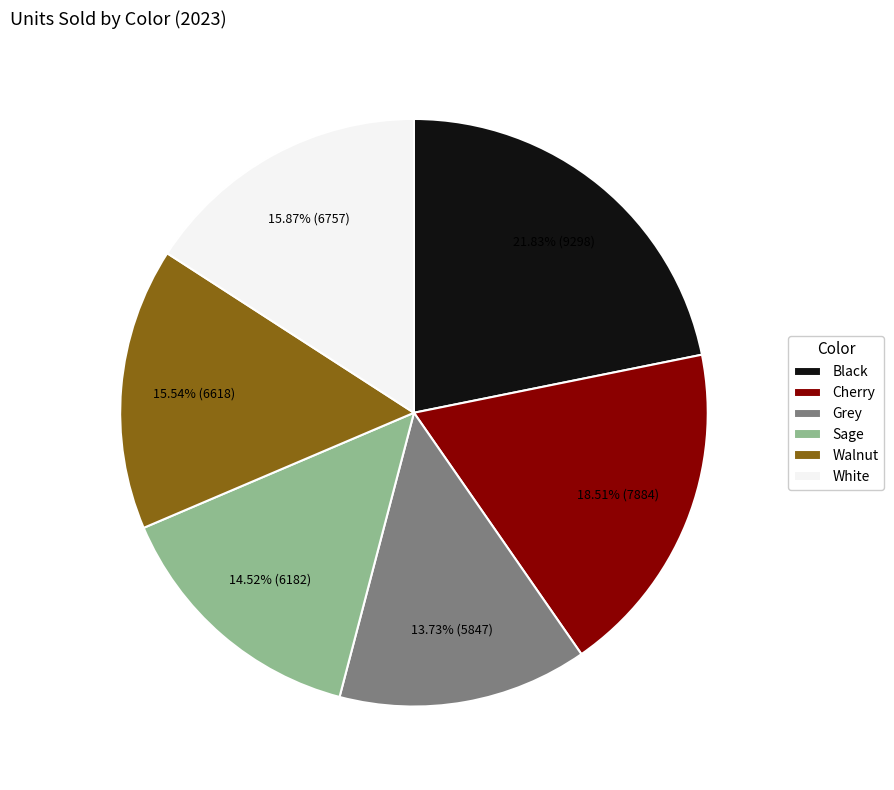

How many segments does this pie chart have?

6